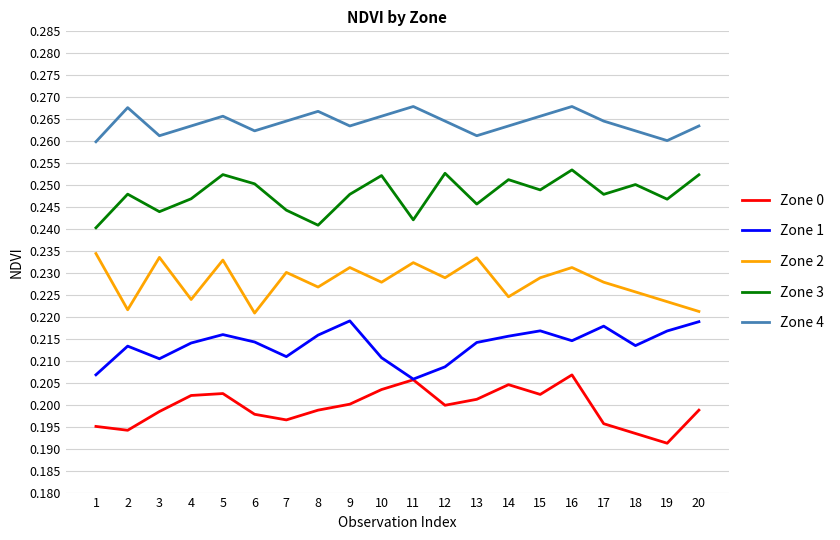

Rank the series by their maximum value, from lowest to highest.

Zone 0, Zone 1, Zone 2, Zone 3, Zone 4